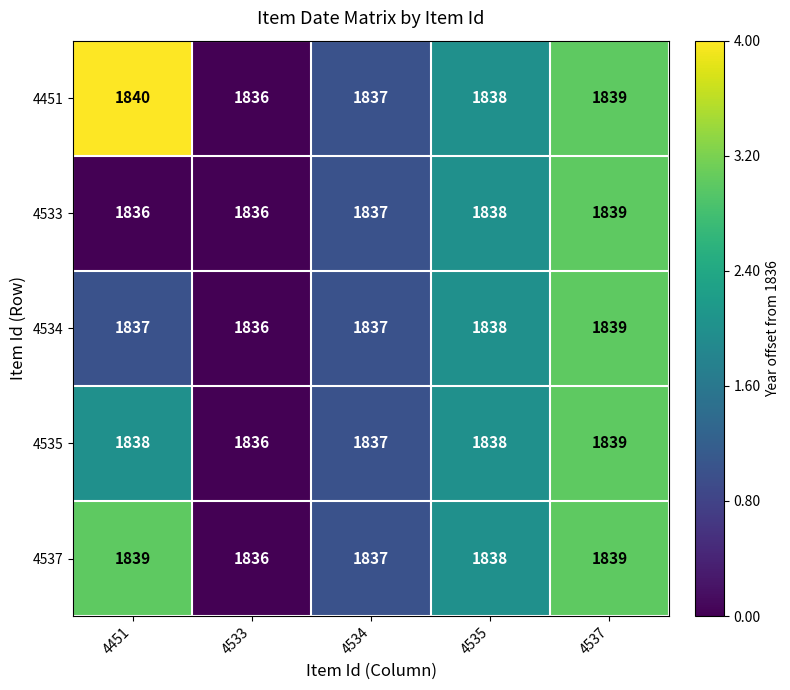

At which category is the sum across all series the highest?

4537